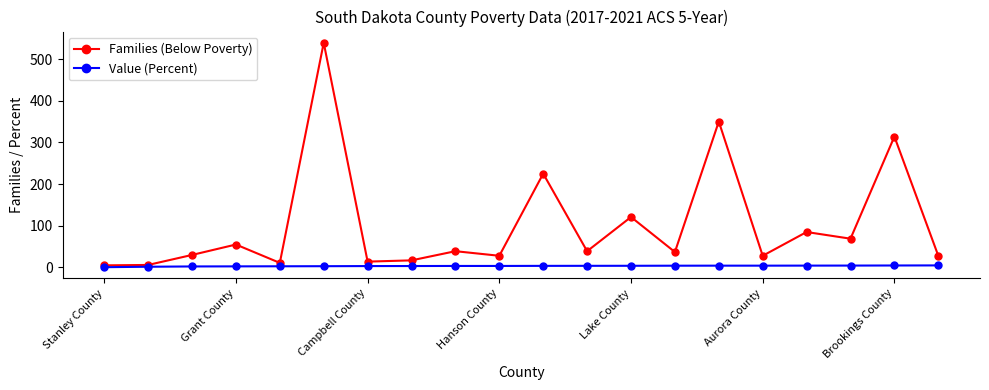

At how many categories does at least one series exceed 143?

4